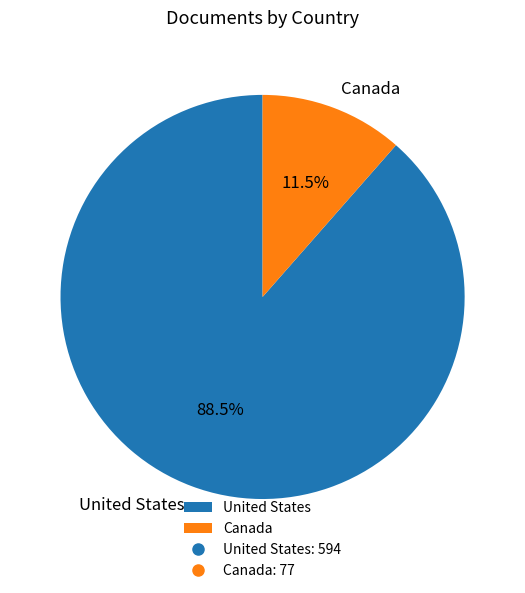

Which slice is the largest?

United States